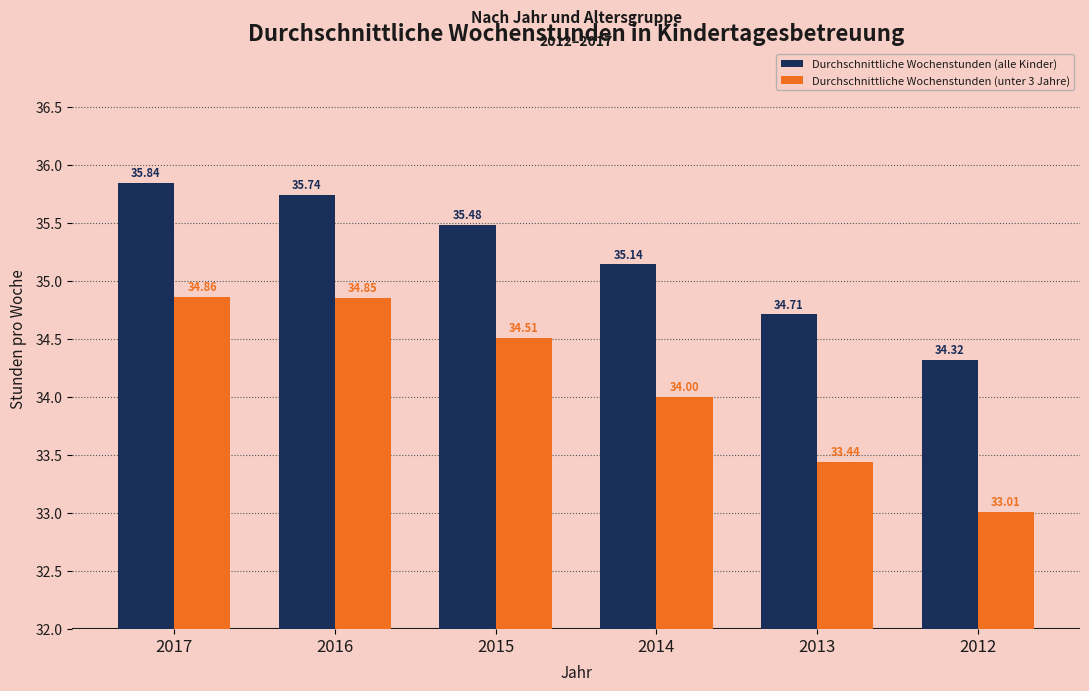

What is the difference between the Durchschnittliche Wochenstunden (alle Kinder) values at 2012 and 2014?

0.8